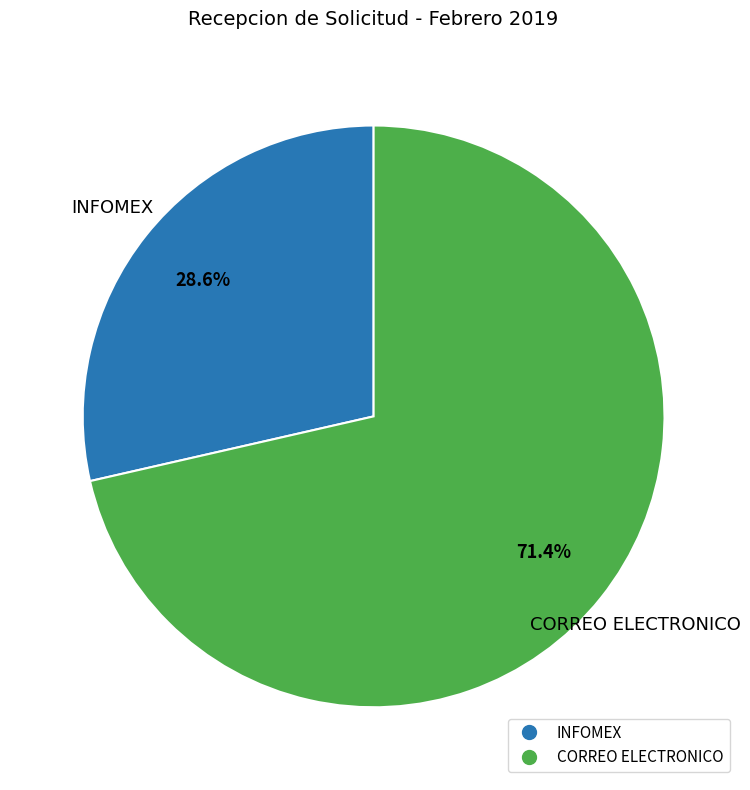

Is there any slice that represents more than half of the pie?

Yes